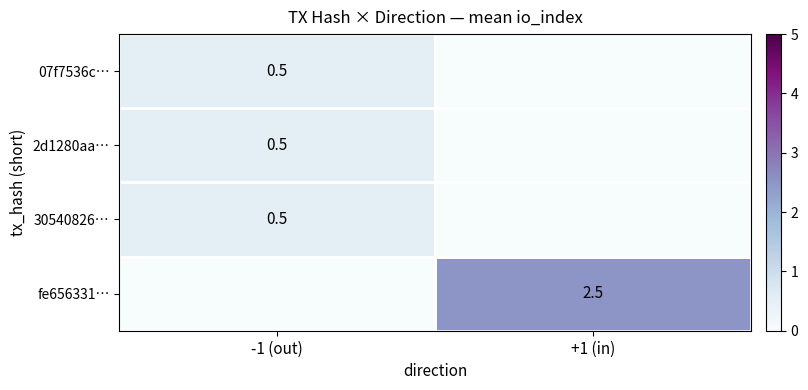

Is the value of 30540826… at -1 (out) greater than the value of fe656331… at +1 (in)?

No